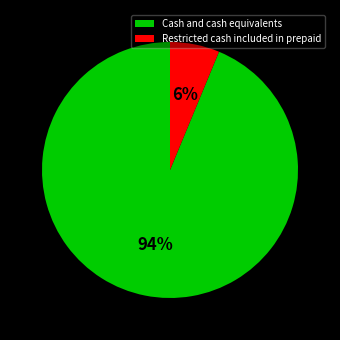

Which category has the biggest portion of the pie?

Cash and cash equivalents